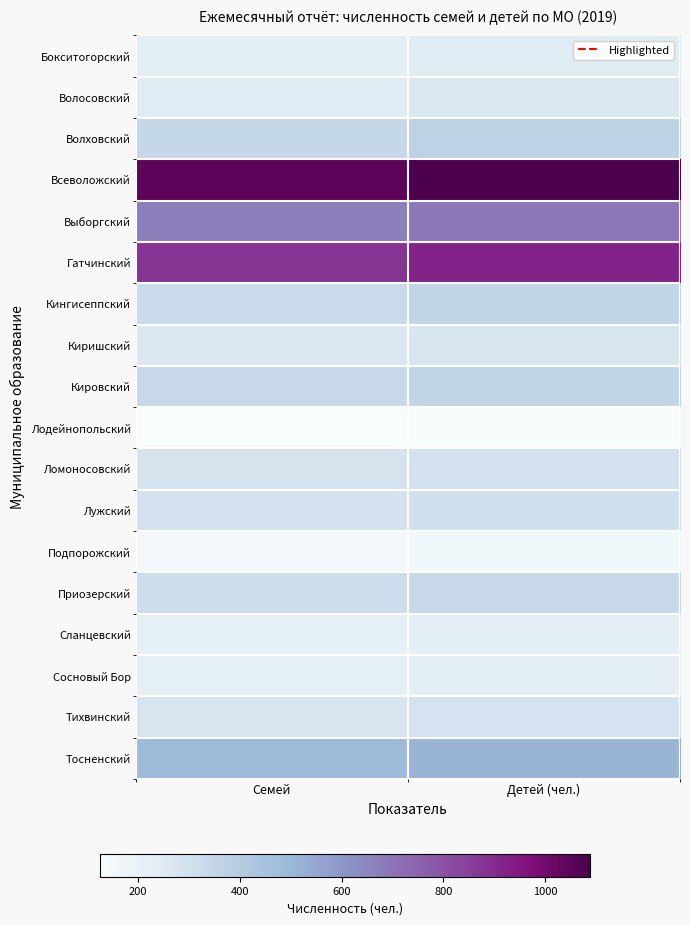

Reading left to right, transcribe all the data shown in this chart.

Бокситогорский: Семей=230	Детей (чел.)=245
Волосовский: Семей=243	Детей (чел.)=264
Волховский: Семей=343	Детей (чел.)=371
Всеволожский: Семей=1048	Детей (чел.)=1088
Выборгский: Семей=667	Детей (чел.)=689
Гатчинский: Семей=876	Детей (чел.)=915
Кингисеппский: Семей=331	Детей (чел.)=355
Киришский: Семей=263	Детей (чел.)=272
Кировский: Семей=336	Детей (чел.)=355
Лодейнопольский: Семей=125	Детей (чел.)=130
Ломоносовский: Семей=284	Детей (чел.)=293
Лужский: Семей=291	Детей (чел.)=301
Подпорожский: Семей=149	Детей (чел.)=161
Приозерский: Семей=315	Детей (чел.)=336
Сланцевский: Семей=219	Детей (чел.)=230
Сосновый Бор: Семей=219	Детей (чел.)=226
Тихвинский: Семей=277	Детей (чел.)=289
Тосненский: Семей=489	Детей (чел.)=511